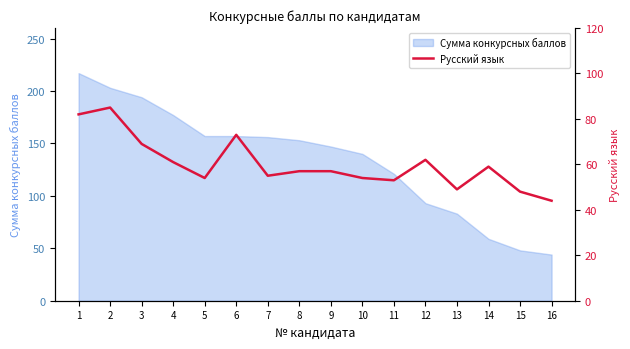

Reading left to right, what are all the values shown in this chart?

1=82	2=85	3=69	4=61	5=54	6=73	7=55	8=57	9=57	10=54	11=53	12=62	13=49	14=59	15=48	16=44